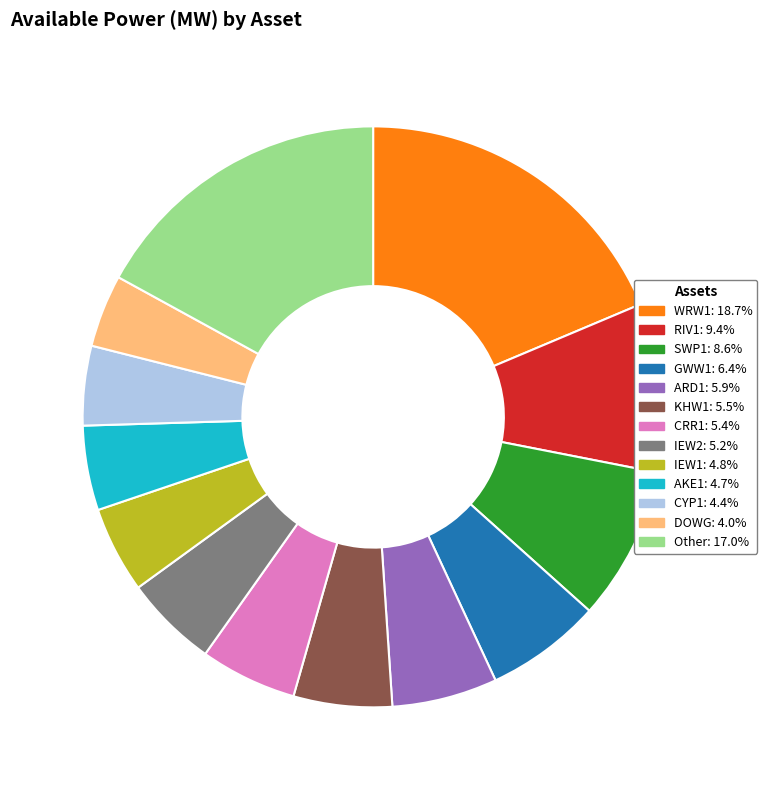

Is there a majority slice in this chart?

No